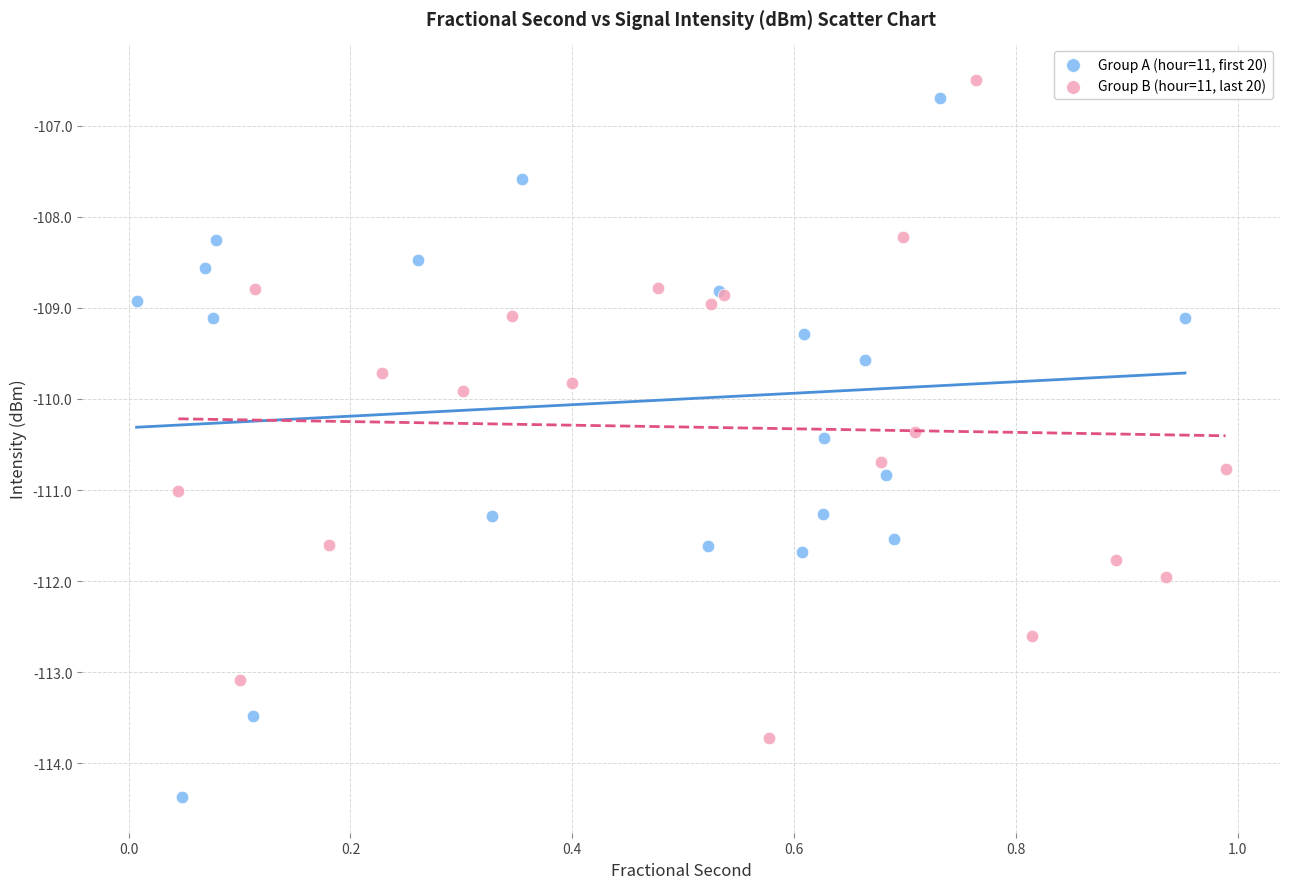

Which series reaches the minimum Y coordinate?

Group A (hour=11, first 20)